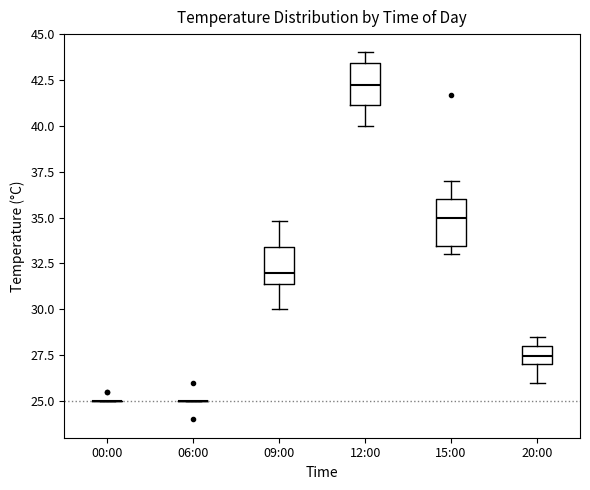

Reading left to right, read every box against the y-axis: the position of its median line, the range the box covers, and the ends of its whiskers. The values are not printed on the chart, so give them approximately, as read against the axis.

00:00: box collapsed to a line at 25.0, whiskers 25.0 to 25.0
06:00: box collapsed to a line at 25.0, whiskers 25.0 to 25.0
09:00: median 32.0, box 31.5 to 33.5, whiskers 30.0 to 35.0
12:00: median 42.5, box 41.0 to 43.5, whiskers 40.0 to 44.0
15:00: median 35.0, box 33.5 to 36.0, whiskers 33.0 to 37.0
20:00: median 27.5, box 27.0 to 28.0, whiskers 26.0 to 28.5